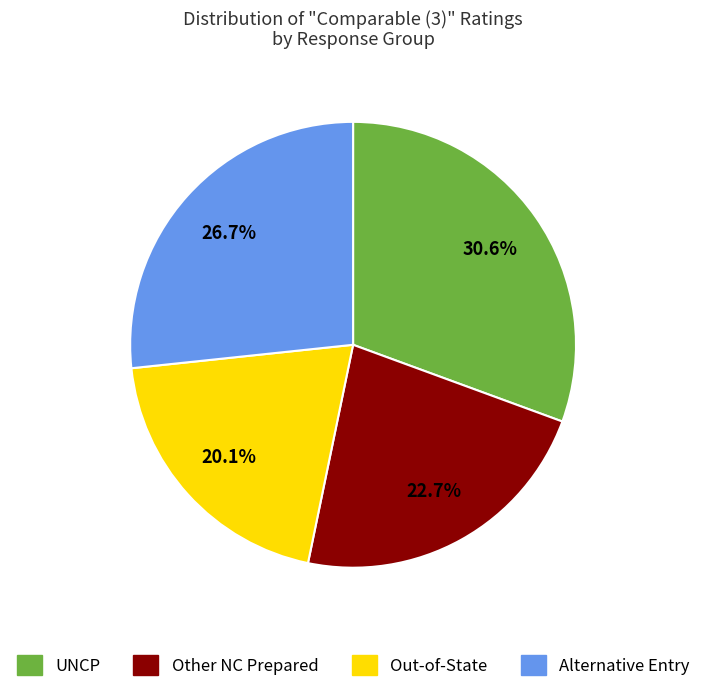

Rank the categories by value from highest to lowest.

UNCP, Alternative Entry, Other NC Prepared, Out-of-State